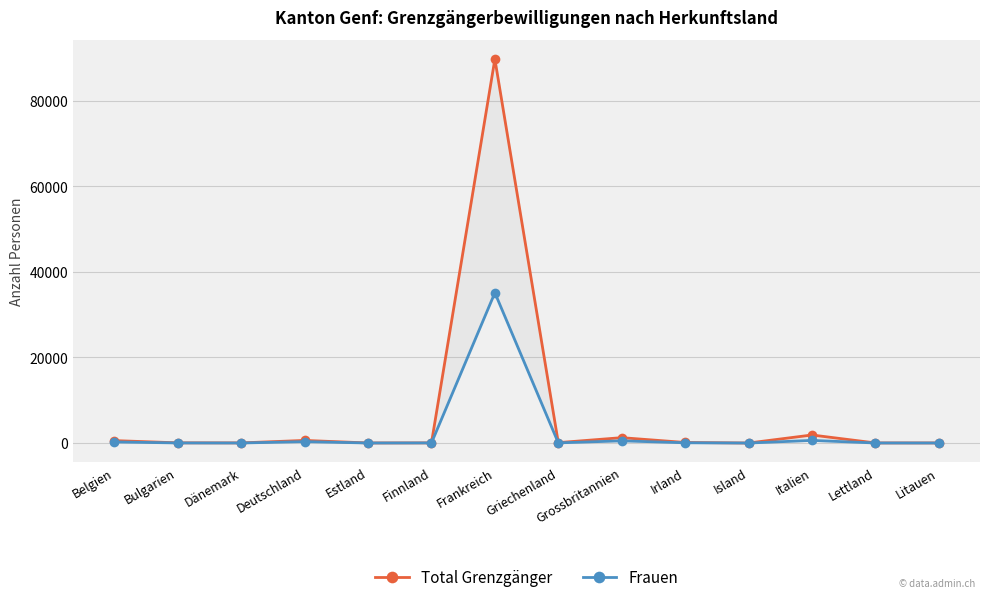

The Frauen series shows 34 at Irland. True or false?

False